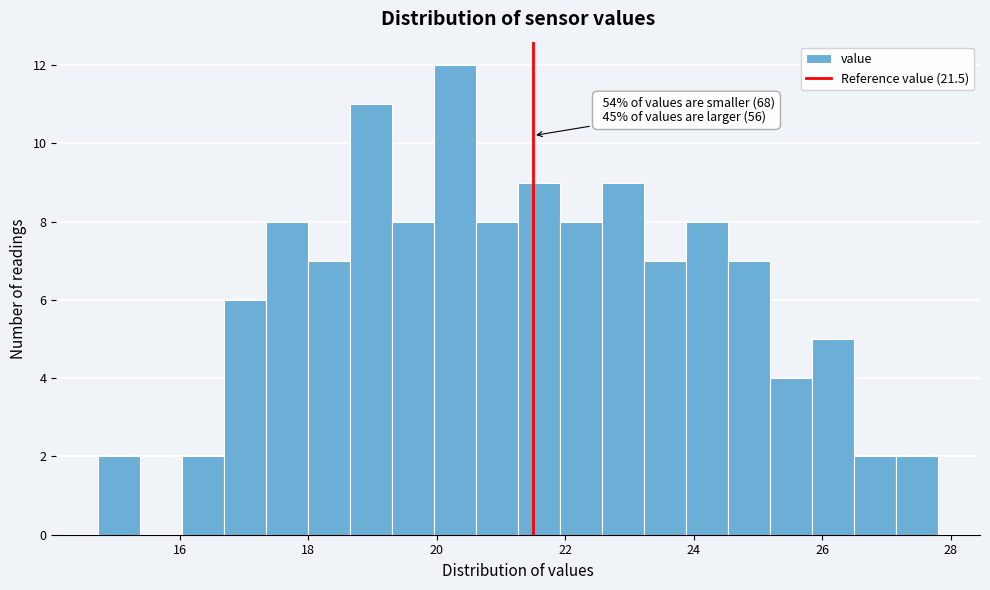

Around what value on the x-axis is the tallest bar? Give the approximate position of its centre, as read against the axis.

20.2